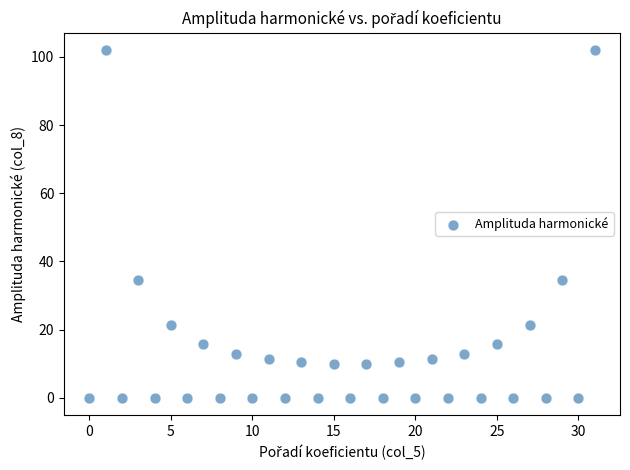

What is the range of Y values (max minus min)?

102.0